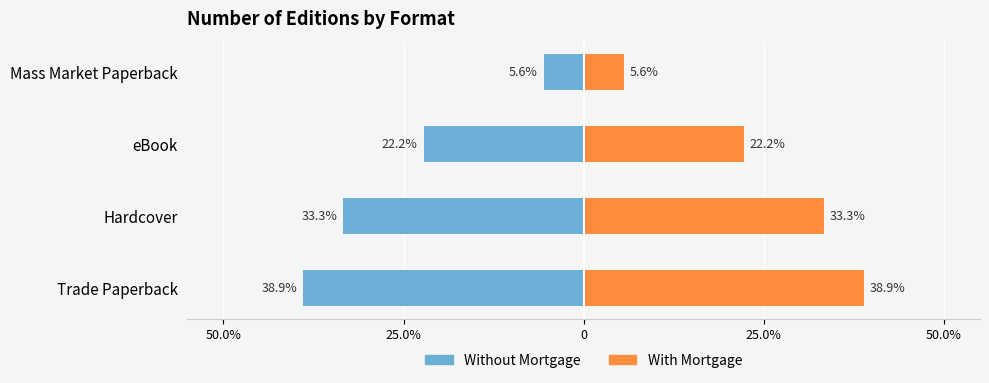

Reading left to right, transcribe all the data shown in this chart.

Without Mortgage: -38.9	-33.3	-22.2	-5.6
With Mortgage: 38.9	33.3	22.2	5.6